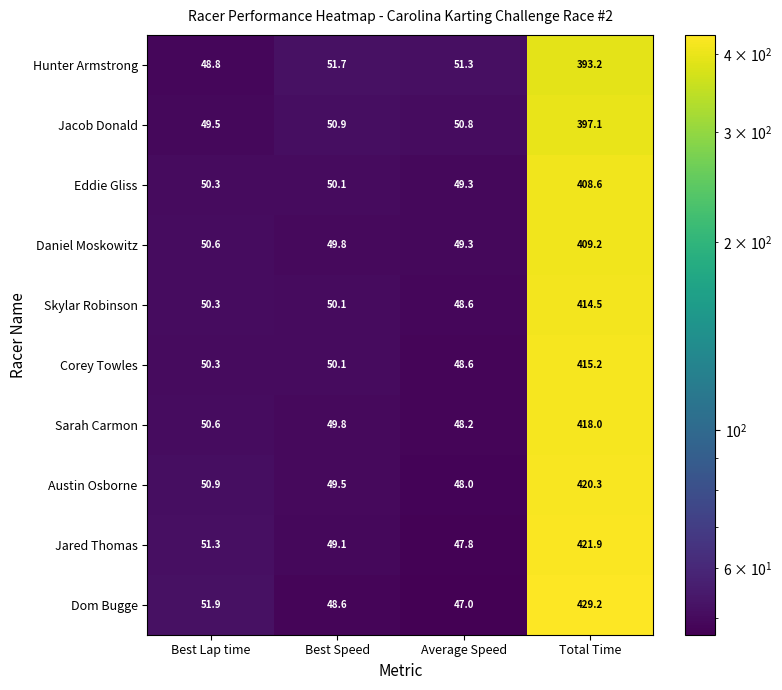

What is the difference between the Sarah Carmon values at Best Lap time and Best Speed?

0.8